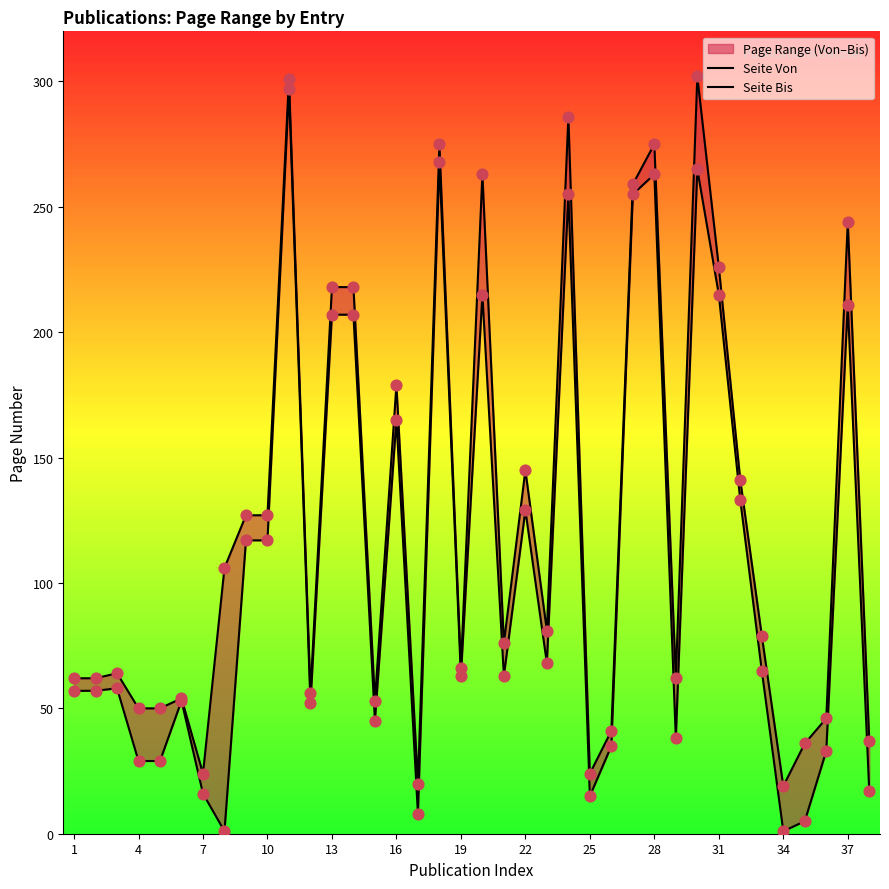

At how many categories does at least one series exceed 125?

16